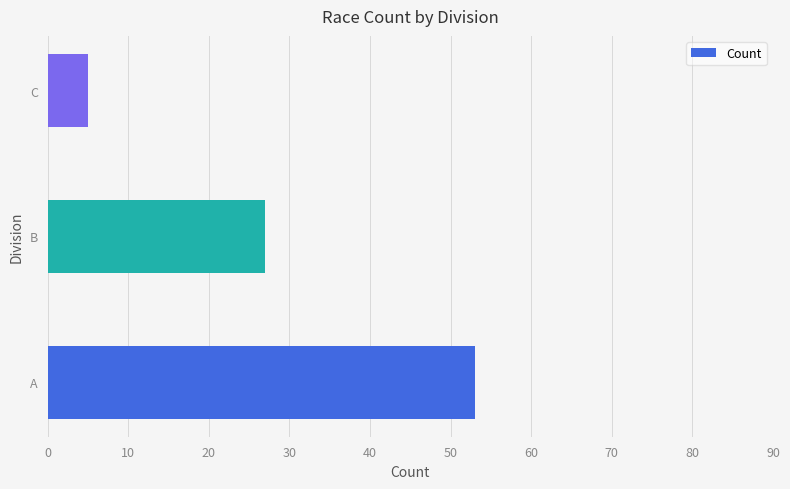

At which category does the chart reach its peak across all series?

A